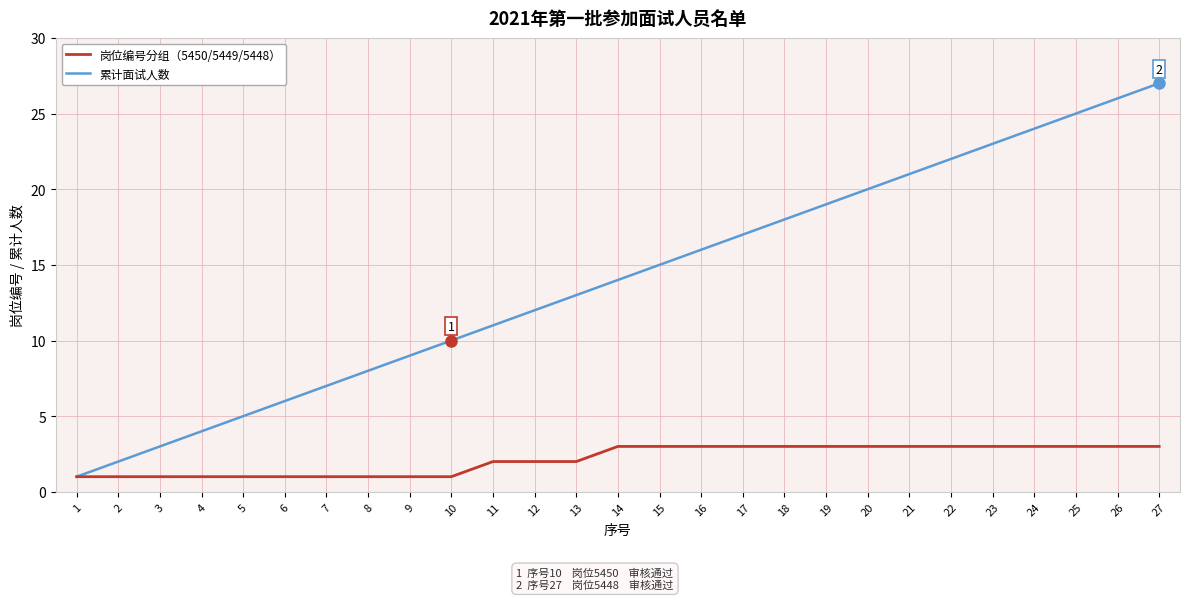

Rank the series at 2 from highest to lowest value.

累计面试人数, 岗位编号分组（5450/5449/5448）